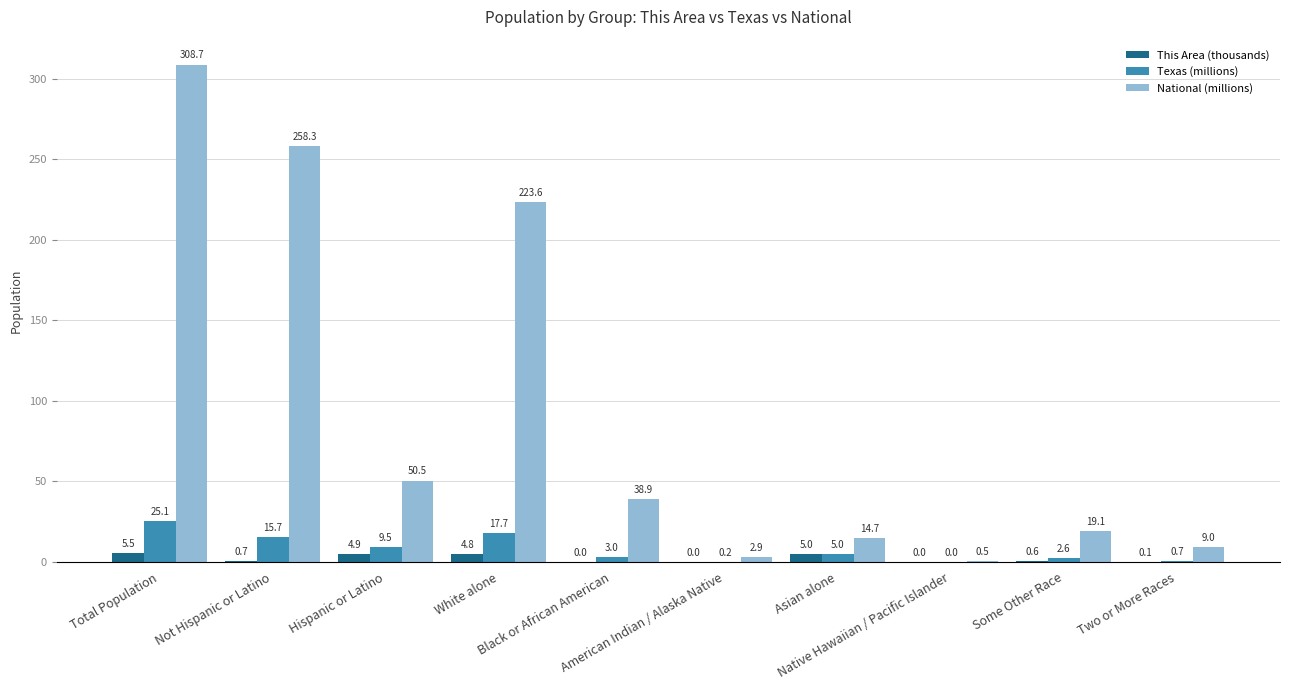

What is the maximum value shown in the chart?

308.7